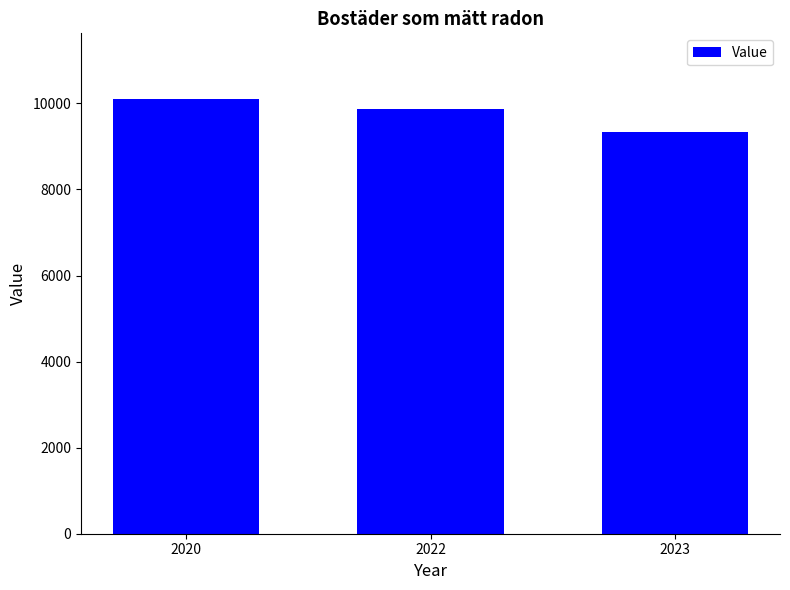

What is the value of the 1st bar from the left?

10111